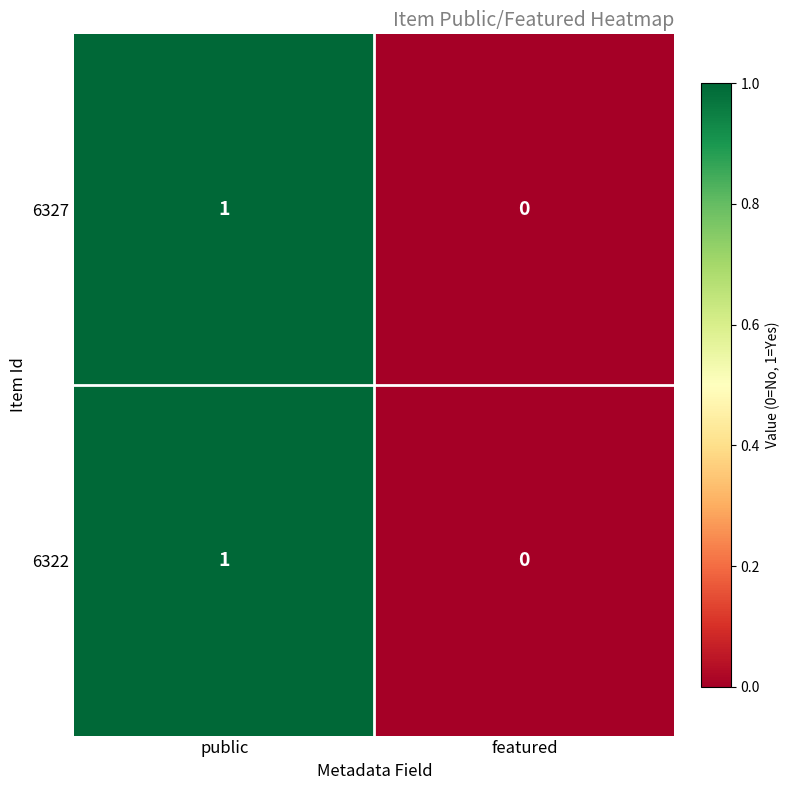

At which category is the sum across all series the highest?

public